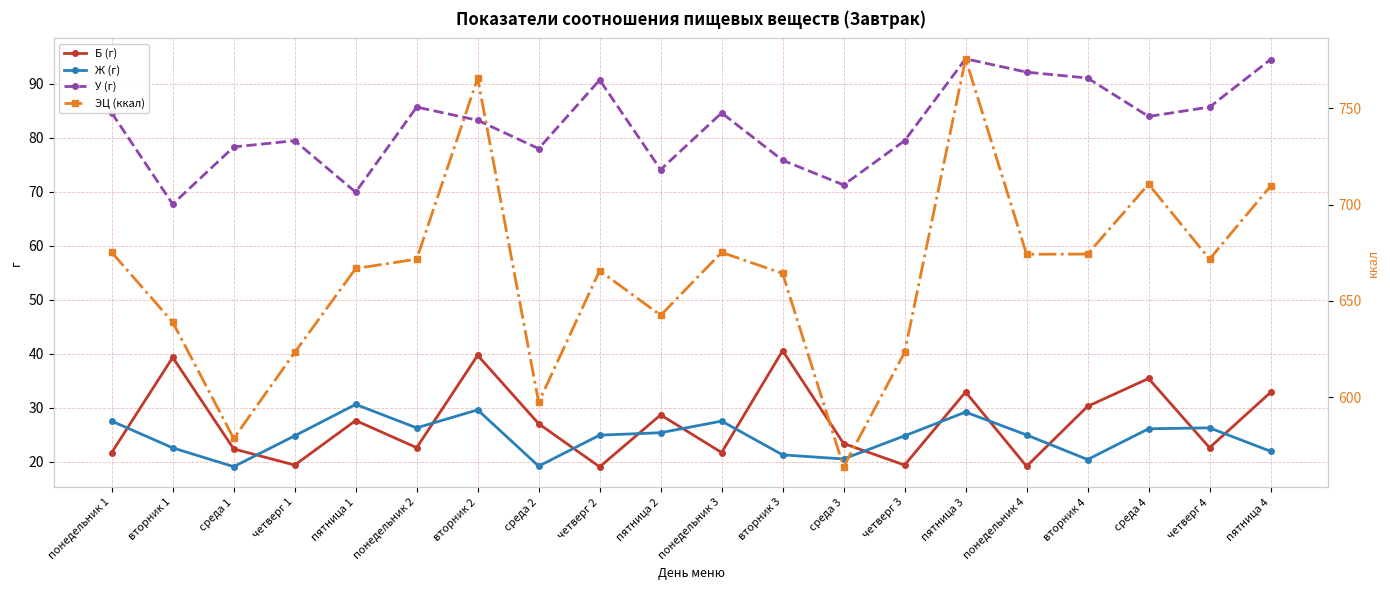

How many lines are shown in the chart?

4